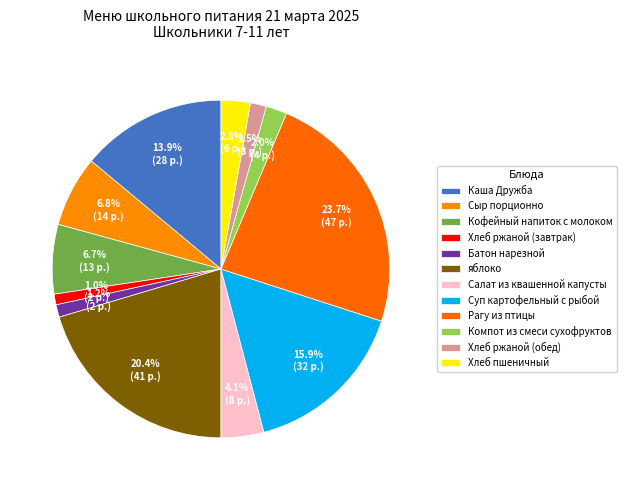

To the nearest percent, what portion does Каша Дружба represent?

14%